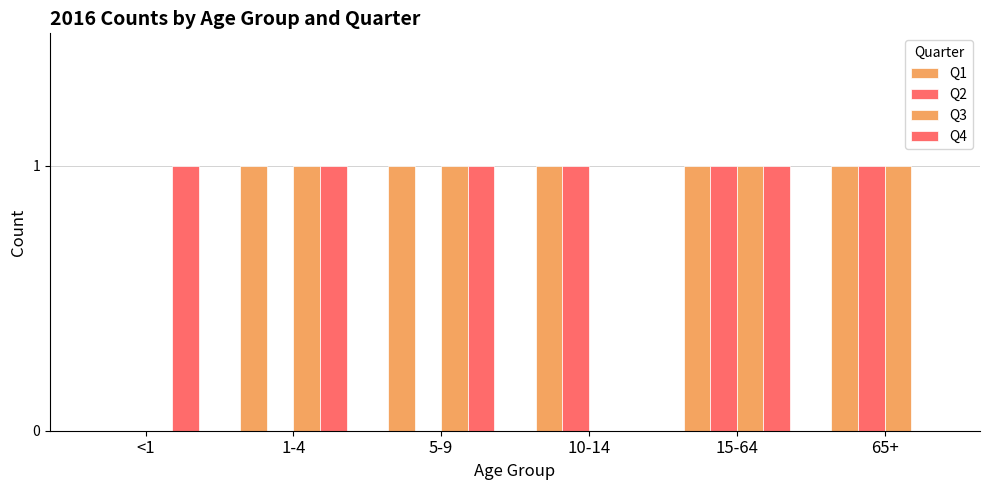

How many positive values does the Q1 series have?

5